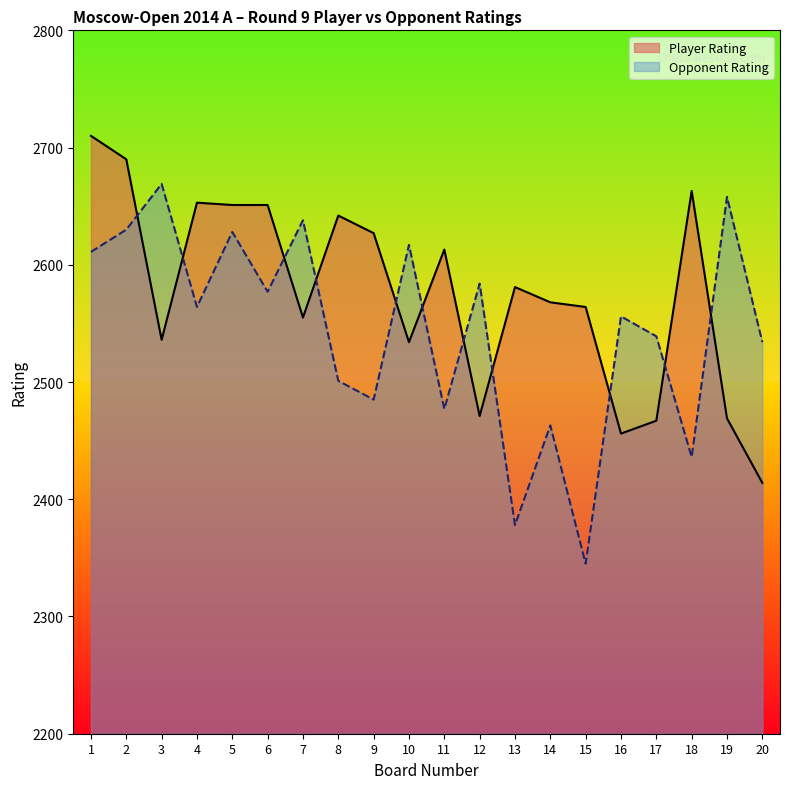

Which has a higher value, 14 or 16?

14